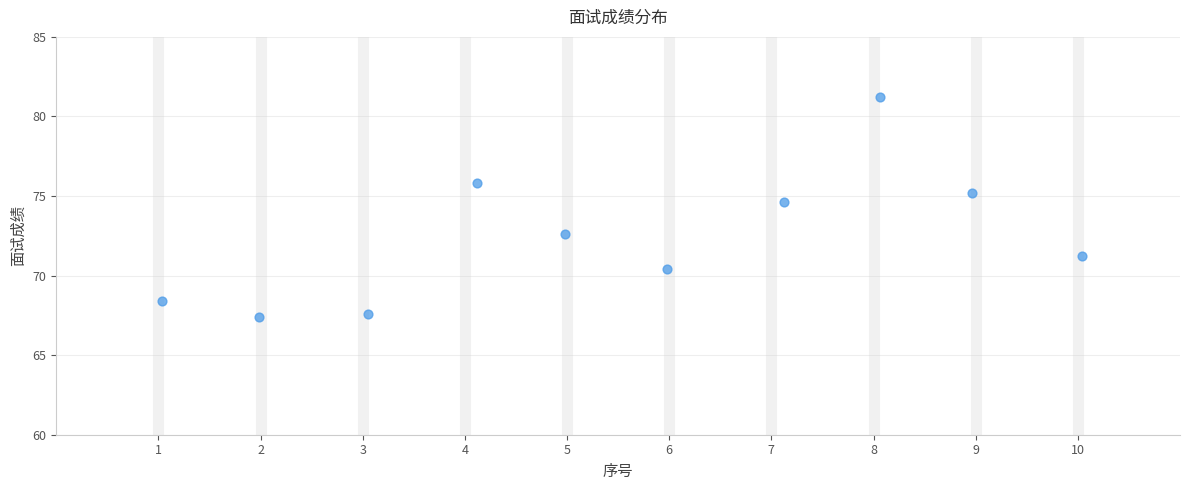

What Y value in the scatter plot is closest to 74?

74.6